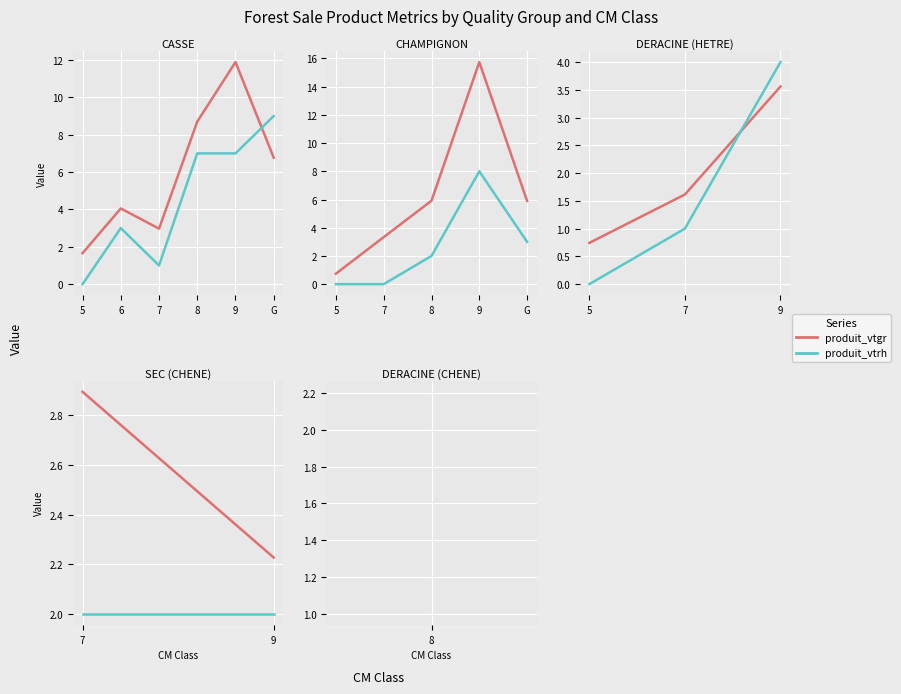

Is this an area chart (filled region under the line)?

No